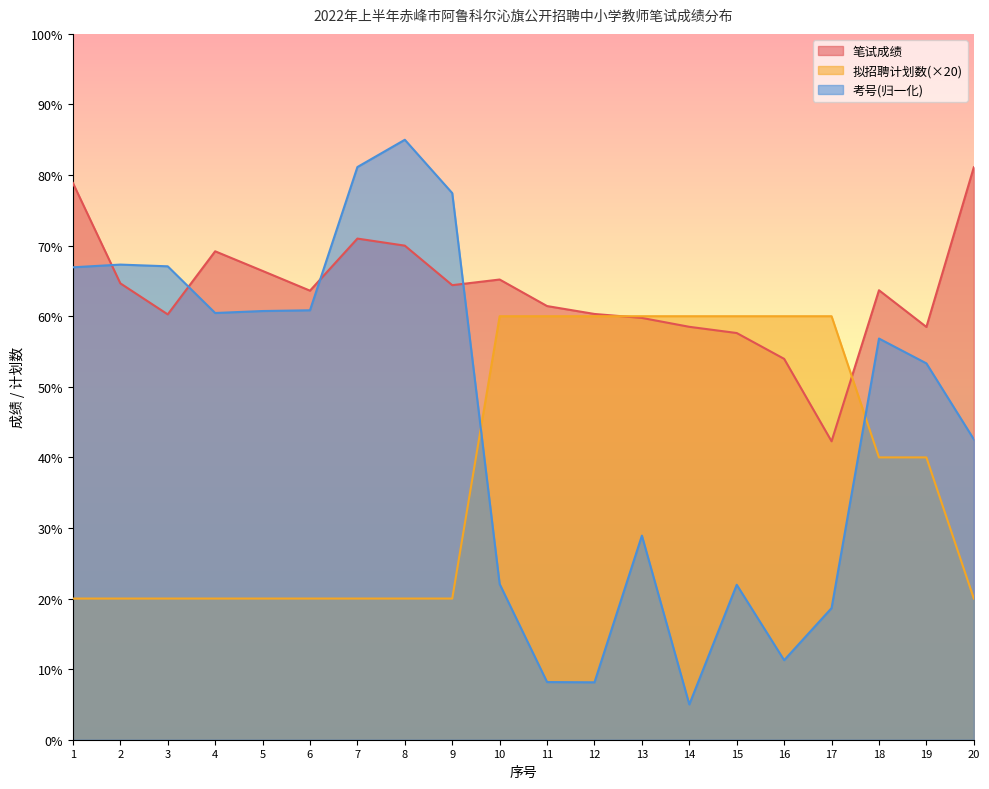

True or false: 笔试成绩 and 考号 intersect in this chart.

True